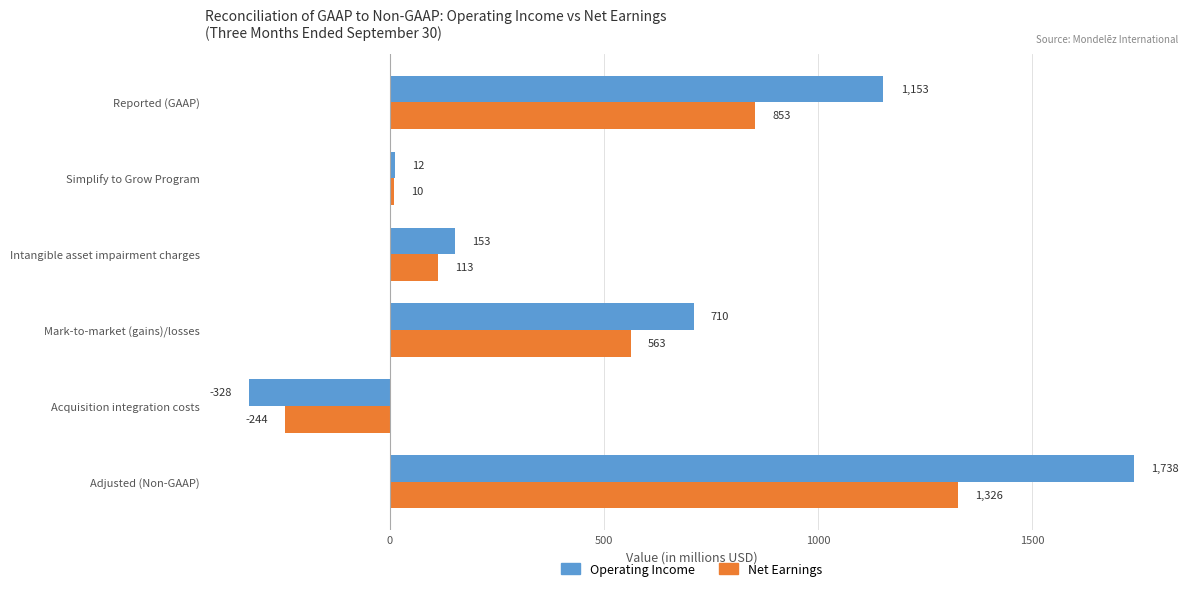

At which category is the sum across all series the highest?

Adjusted (Non-GAAP)